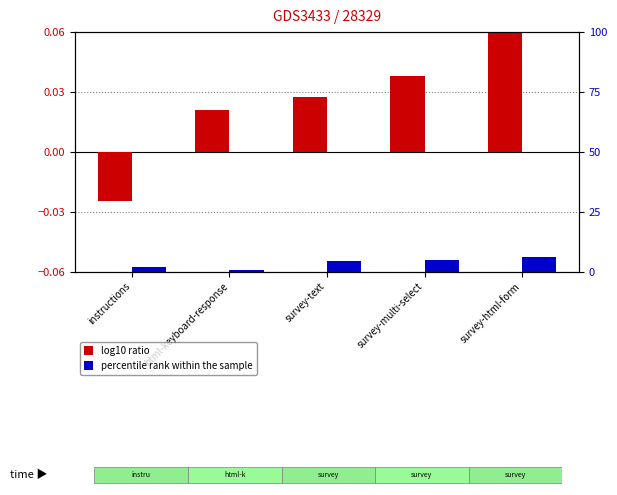

What is the difference between the maximum and minimum values in the log10 ratio series?

0.1